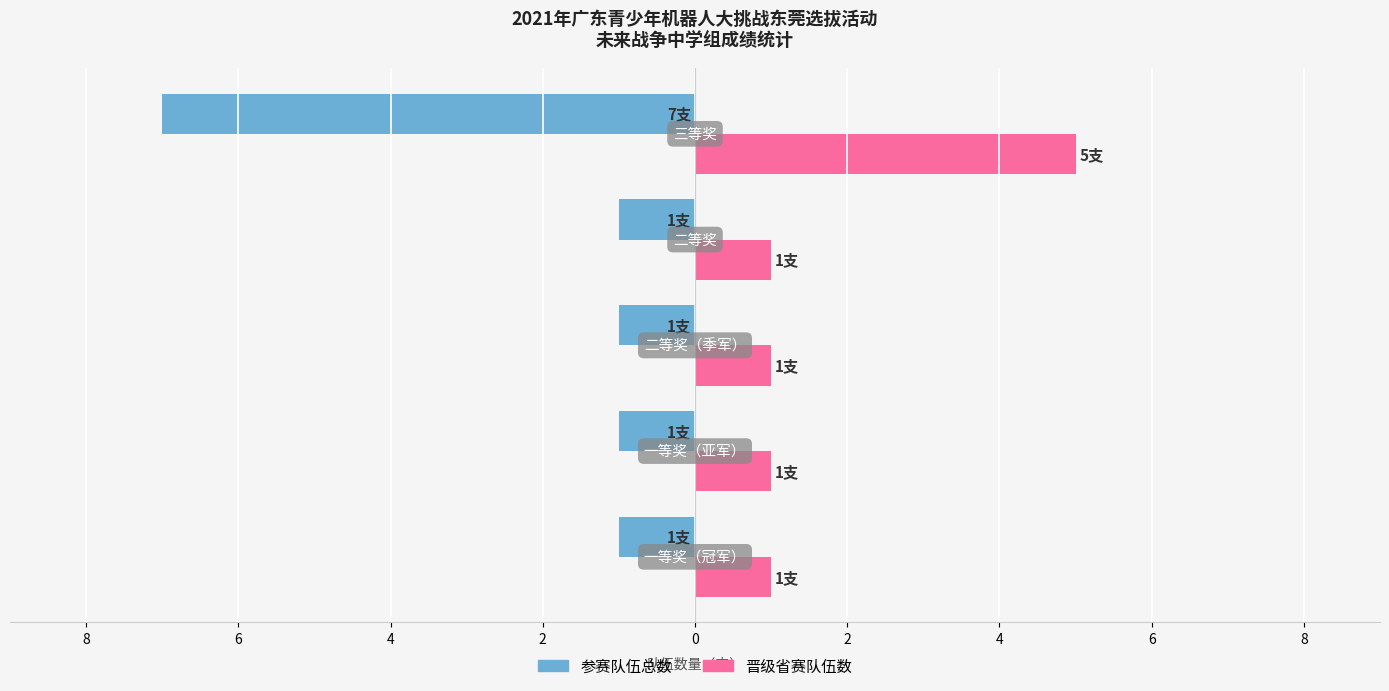

What are all the series names shown in the legend?

参赛队伍总数, 晋级省赛队伍数